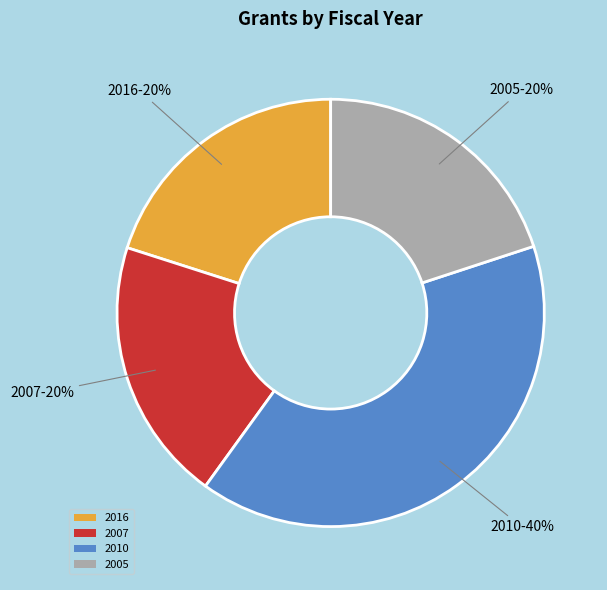

What percentage is the 2005 slice, to the nearest percent?

20%